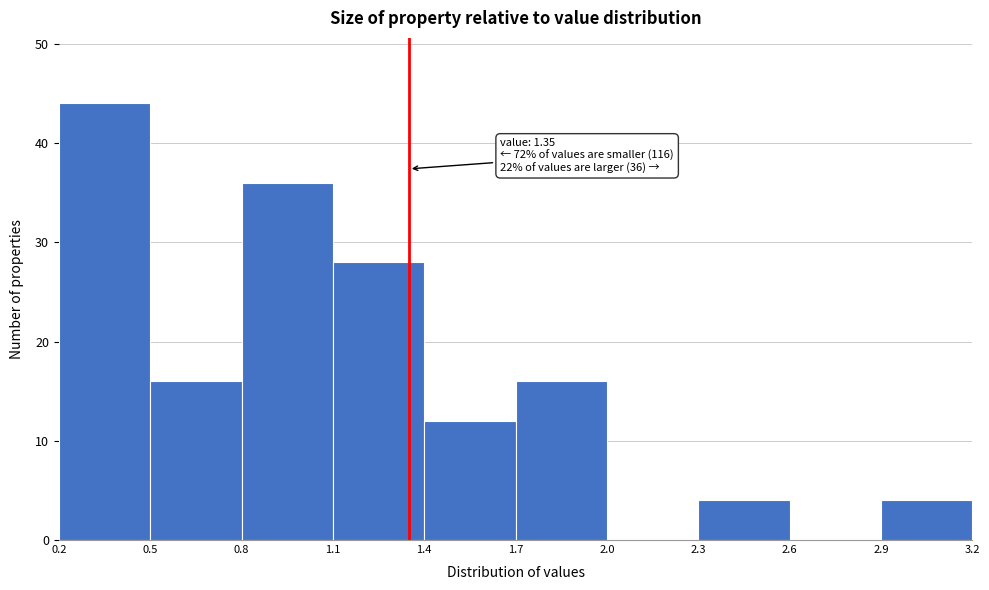

Over which range of the x-axis is the bar tallest?

0.2 to 0.5